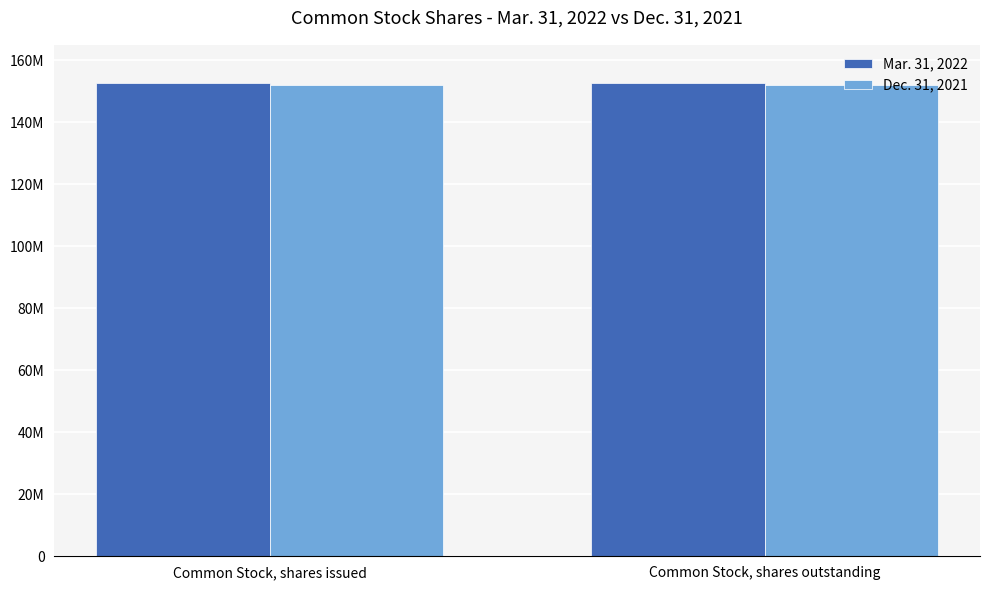

What is the sum of the Mar. 31, 2022 values at Common Stock, shares issued and Common Stock, shares outstanding?

305060898